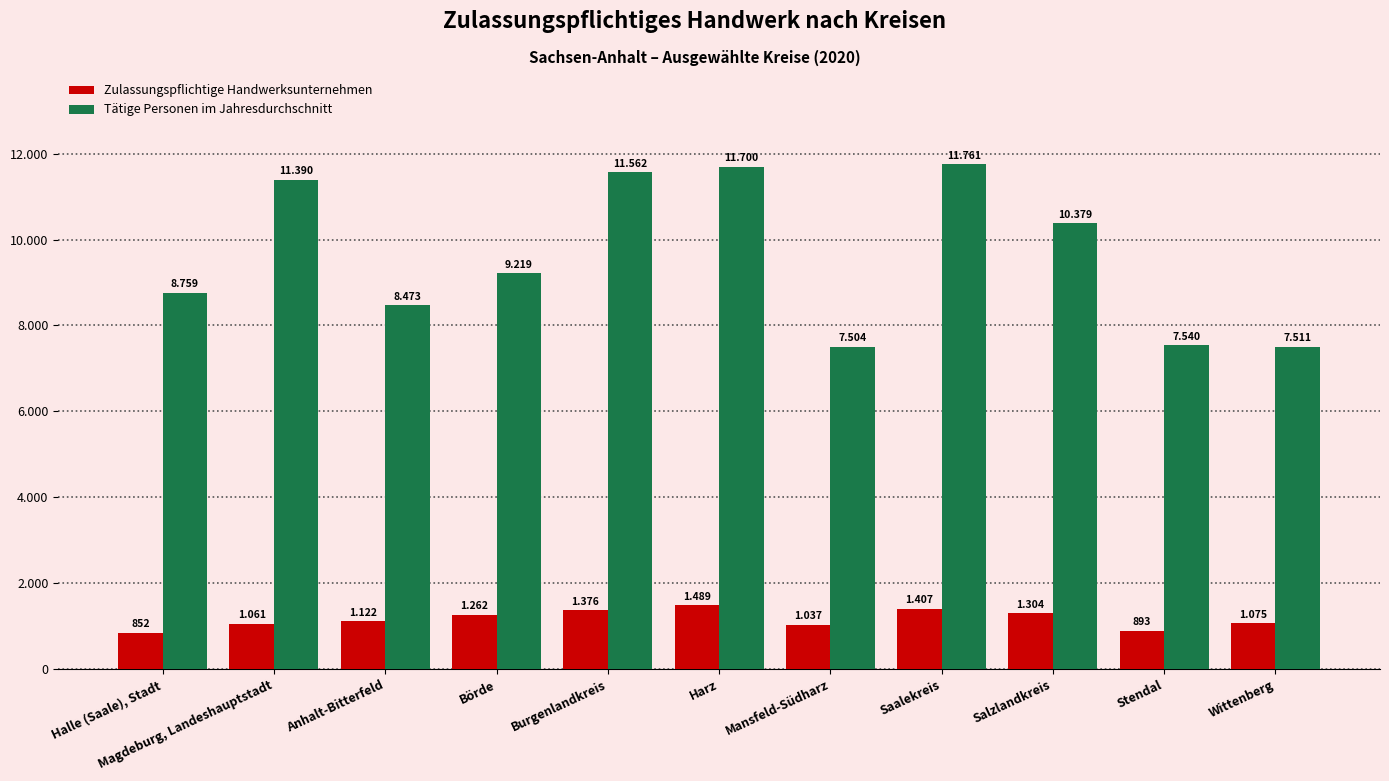

What is the sum of the Zulassungspflichtige Handwerksunternehmen values at Börde and Stendal?

2155